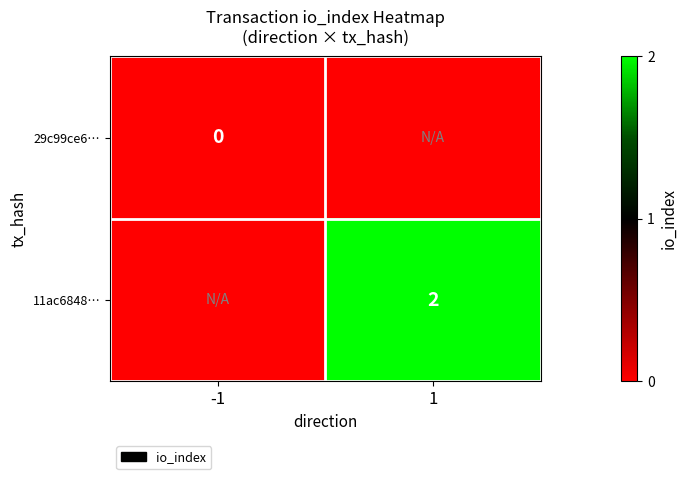

Is the value of 11ac6848… at 1 greater than the value of 29c99ce6… at -1?

Yes